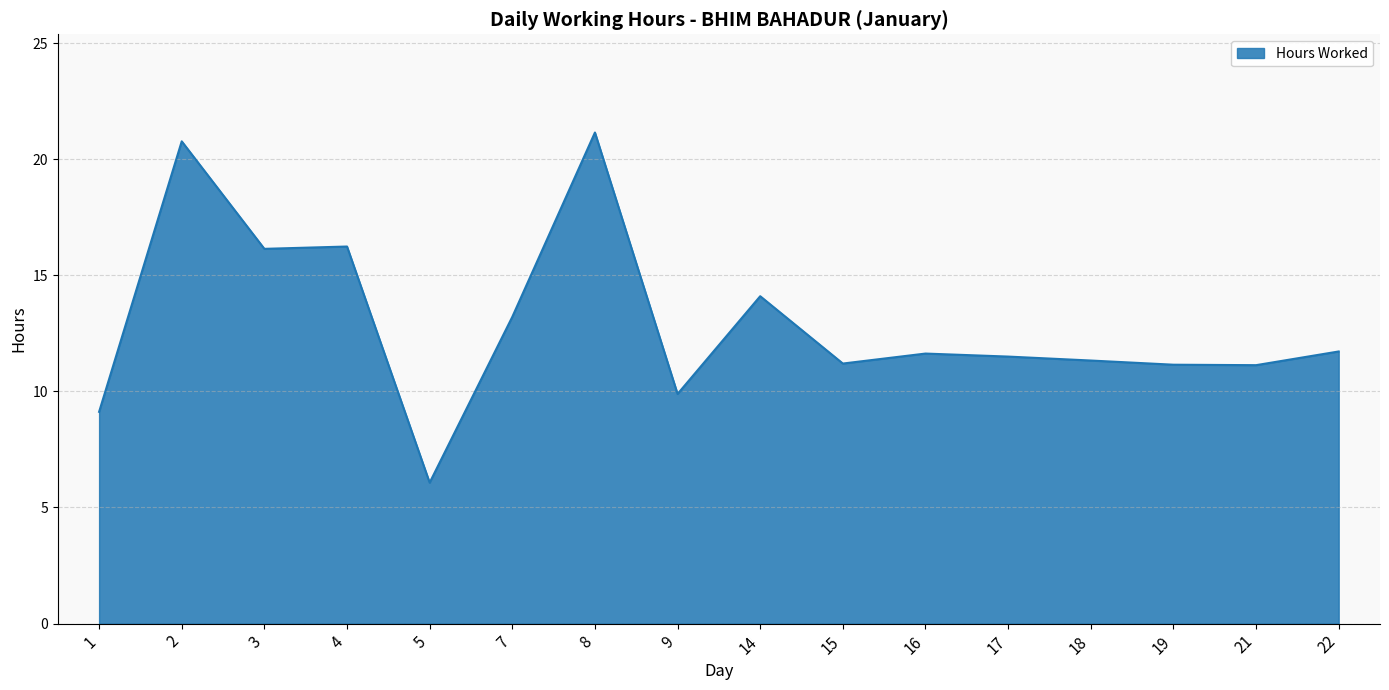

At which label does the data first exceed 11?

2